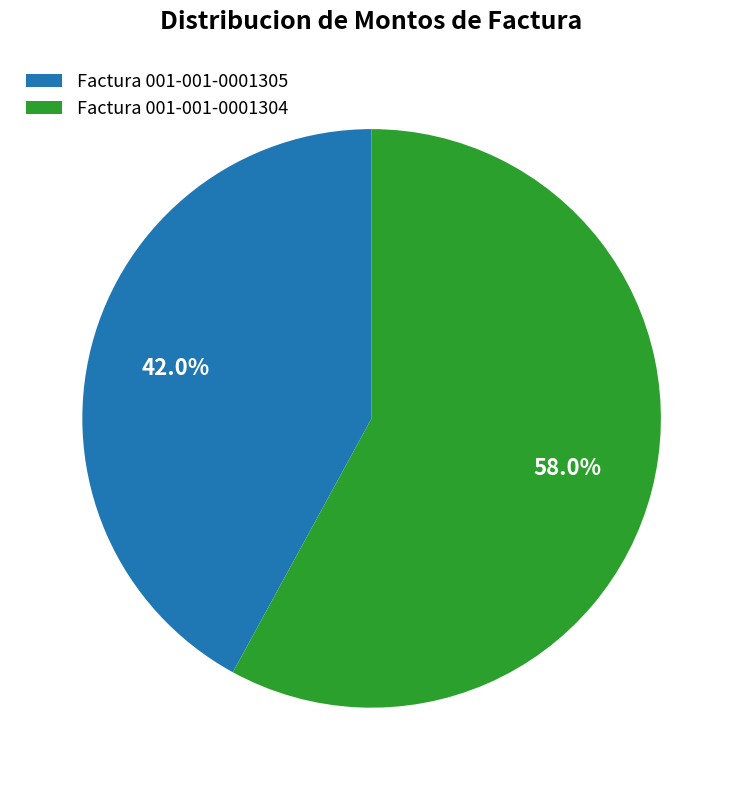

To the nearest percent, what portion does Factura 001-001-0001305 represent?

42%